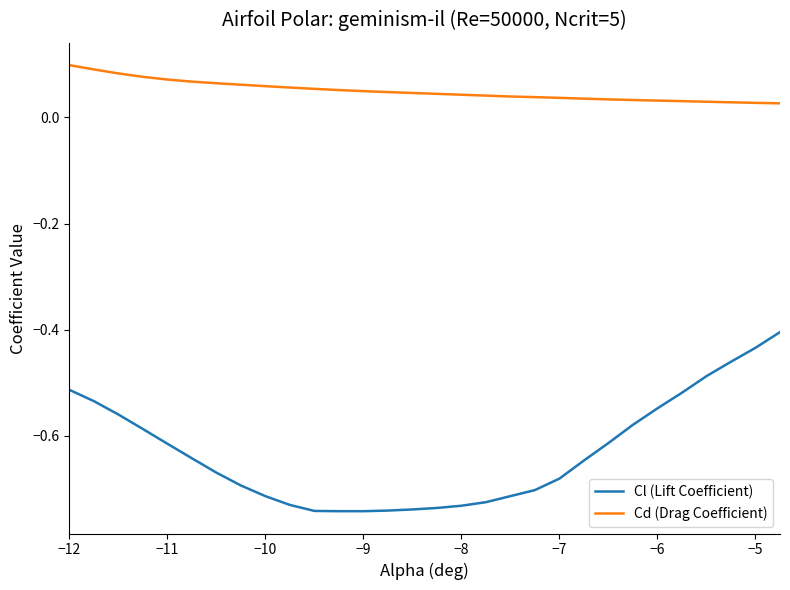

True or false: Cd (Drag Coefficient) and Cl (Lift Coefficient) intersect in this chart.

False